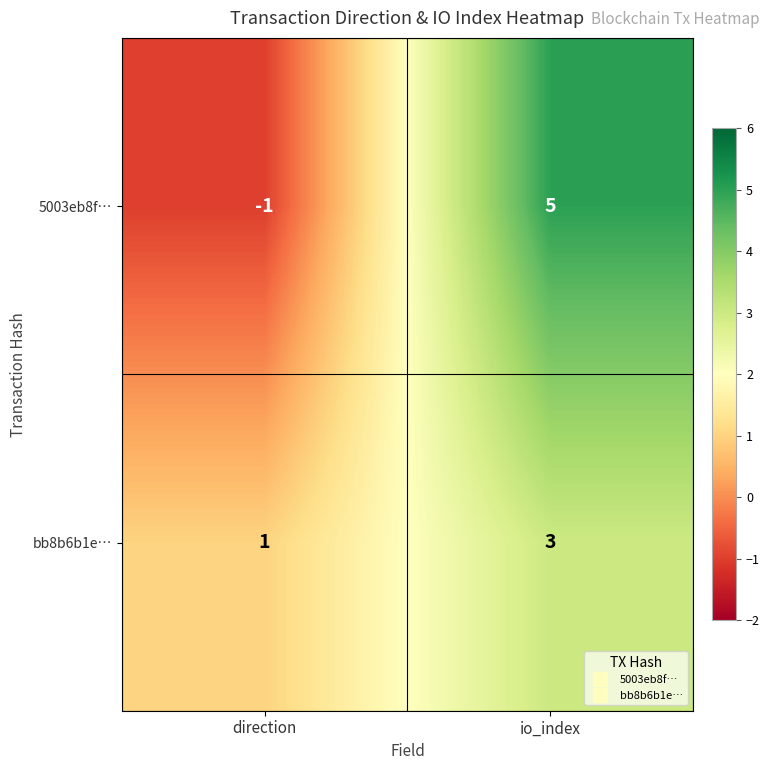

What is the sum of the bb8b6b1e… values at io_index and direction?

4